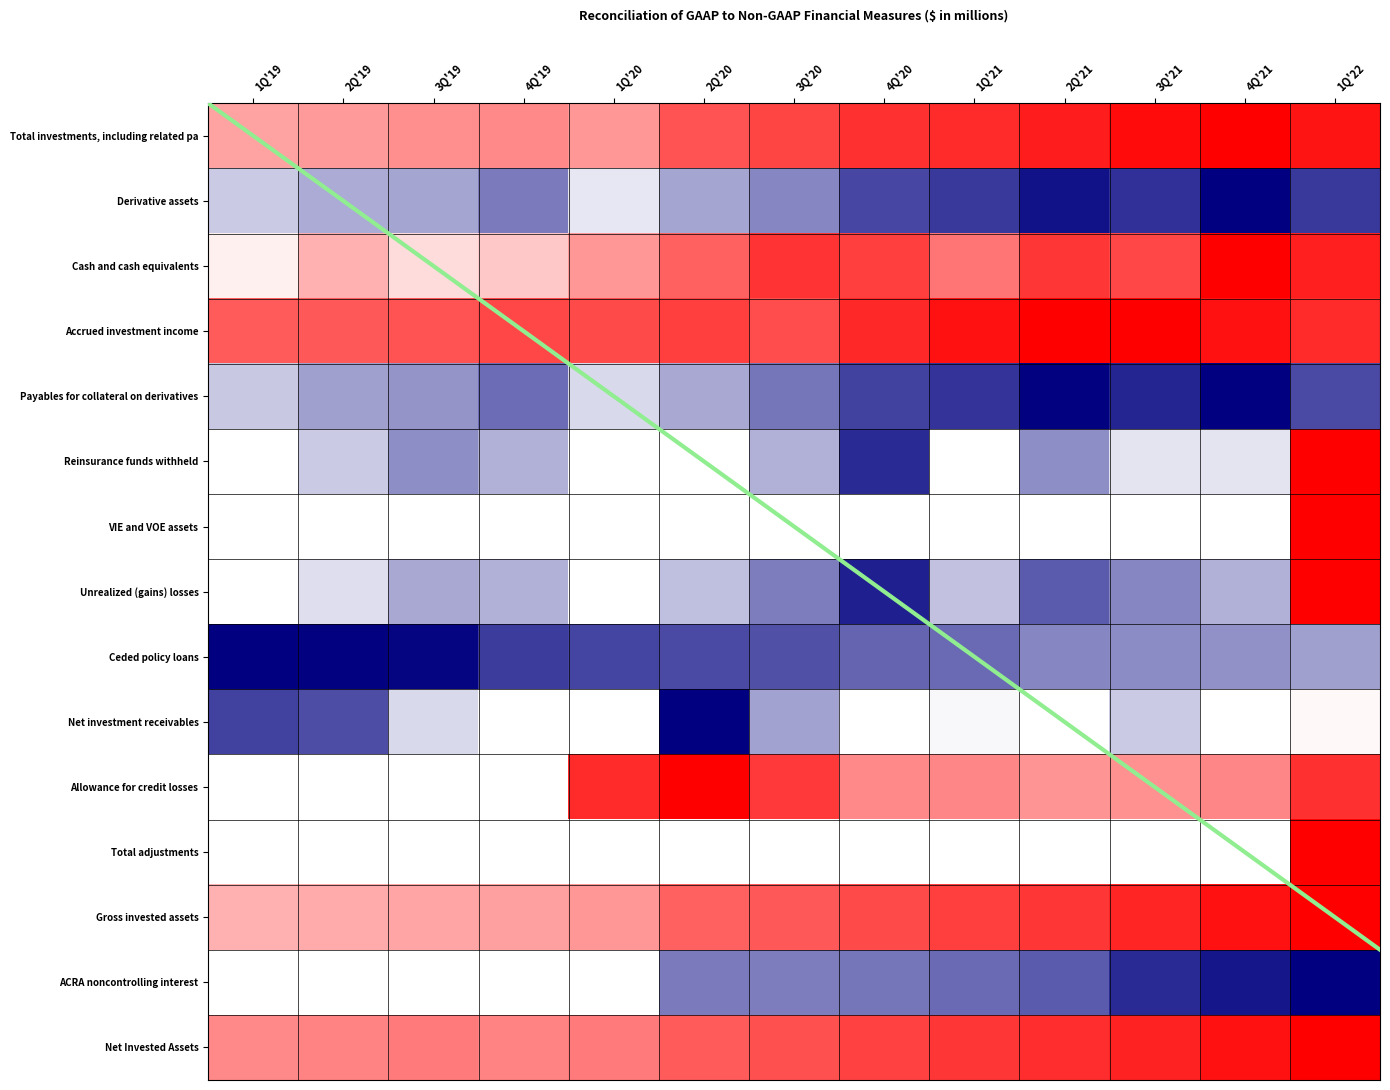

Which series changed the most between 4Q'19 and 1Q'22?

Reinsurance funds withheld